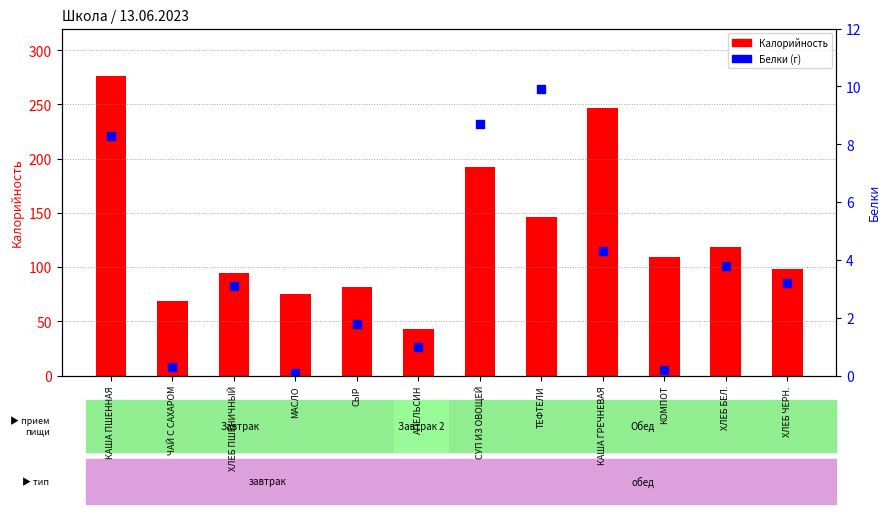

Reading left to right, list all the values displayed in this chart.

Калорийность: 275.8	68.4	94.7	75.0	81.6	43.0	192.6	146.6	246.8	109.7	118.4	98.3
Белки: 8.3	0.3	3.1	0.1	1.8	1.0	8.7	9.9	4.3	0.2	3.8	3.2